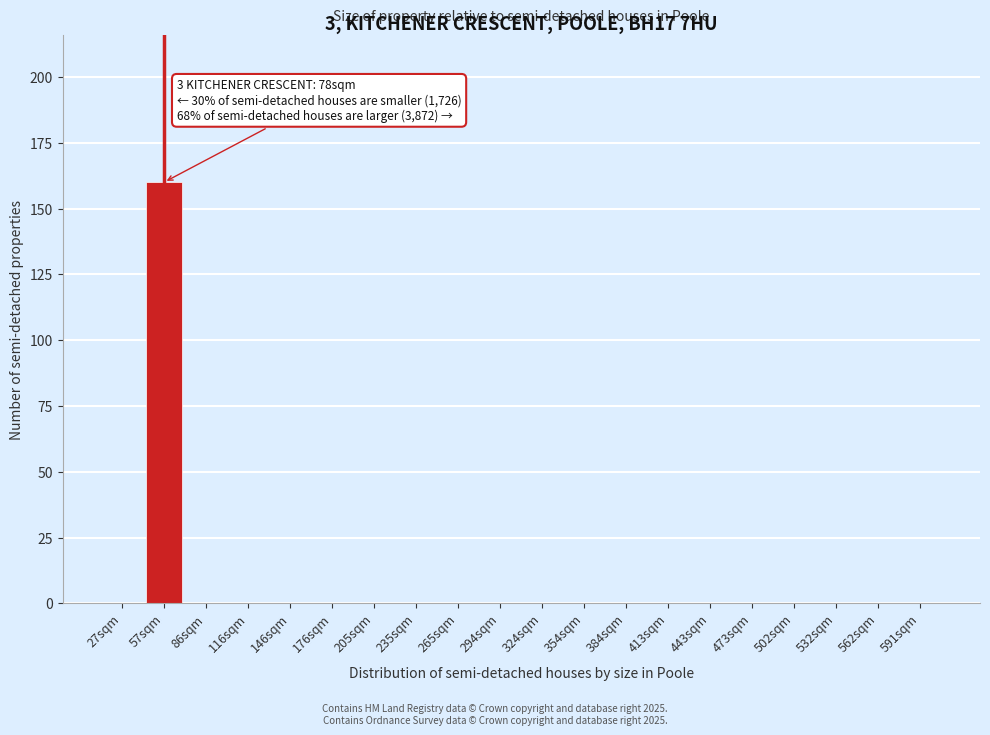

Reading left to right, list all the values displayed in this chart.

27sqm=0	57sqm=160	86sqm=0	116sqm=0	146sqm=0	176sqm=0	205sqm=0	235sqm=0	265sqm=0	294sqm=0	324sqm=0	354sqm=0	384sqm=0	413sqm=0	443sqm=0	473sqm=0	502sqm=0	532sqm=0	562sqm=0	591sqm=0